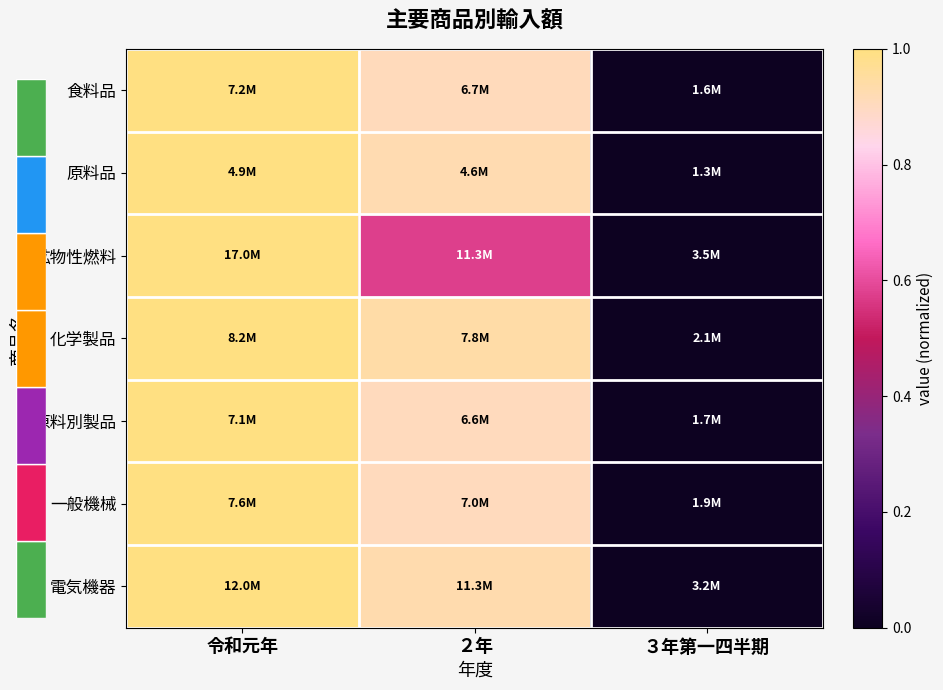

Between 令和元年 and ２年, which series saw the biggest shift?

鉱物性燃料